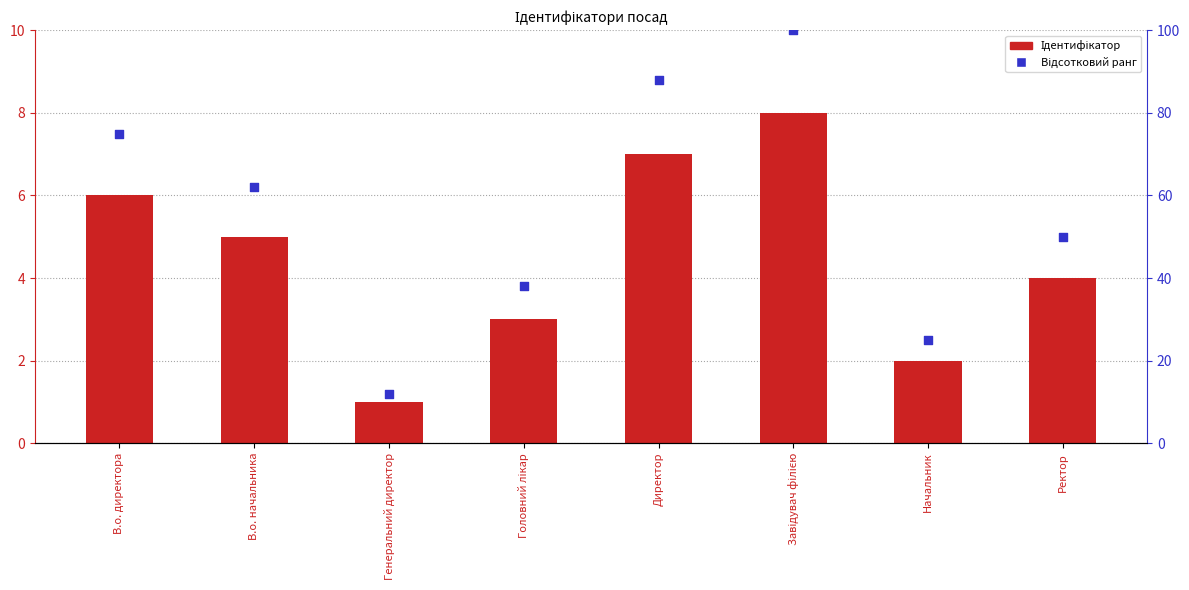

At how many categories does at least one series exceed 57?

4